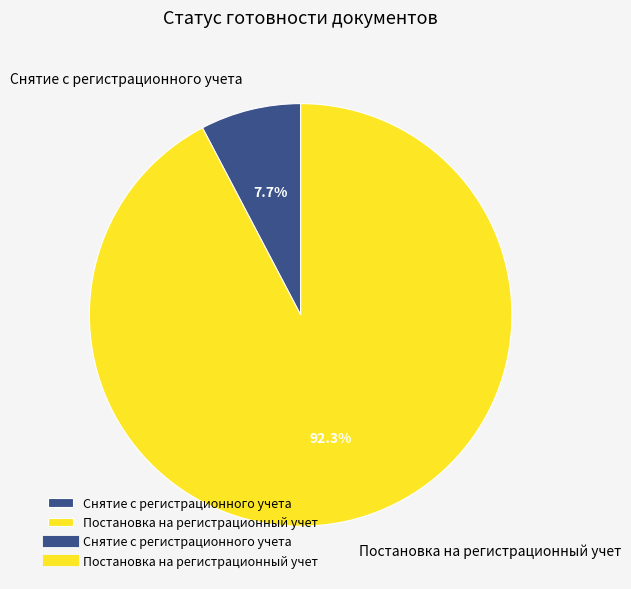

To the nearest percent, what is the difference between the Снятие с регистрационного учета and Постановка на регистрационный учет slice percentages?

85%